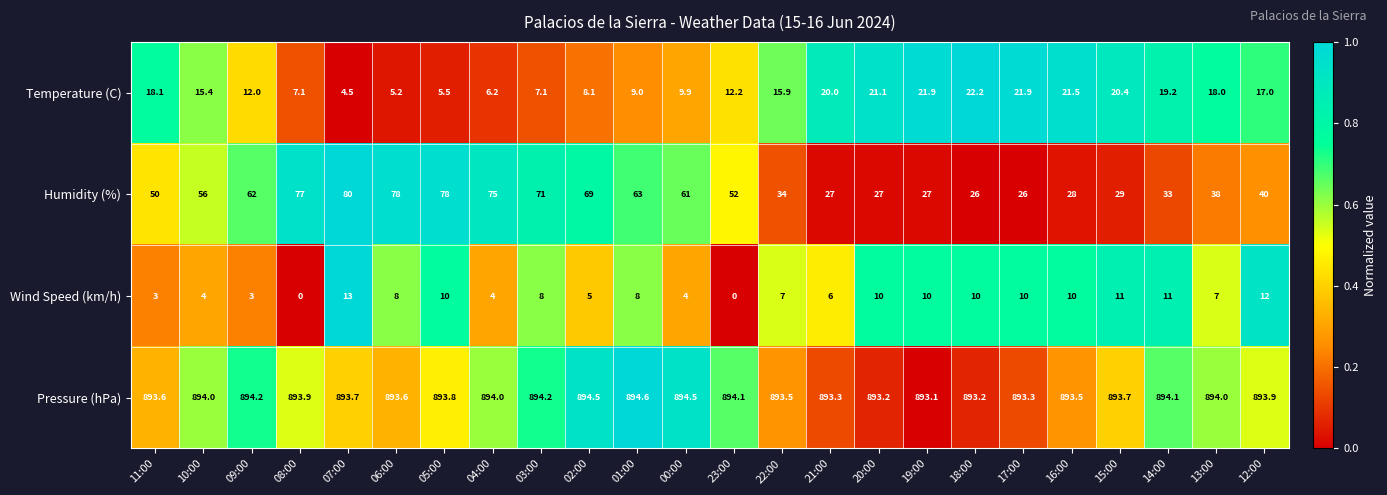

The value of Wind Speed (km/h) at 15:00 is 11.0. True or false?

True